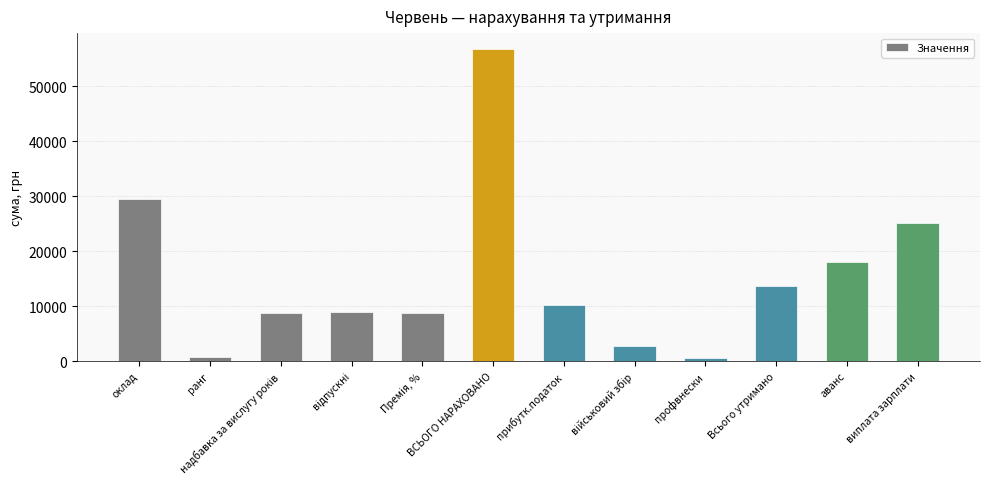

What is the ratio of the value at прибутк.податок to the value at виплата зарплати?

0.4